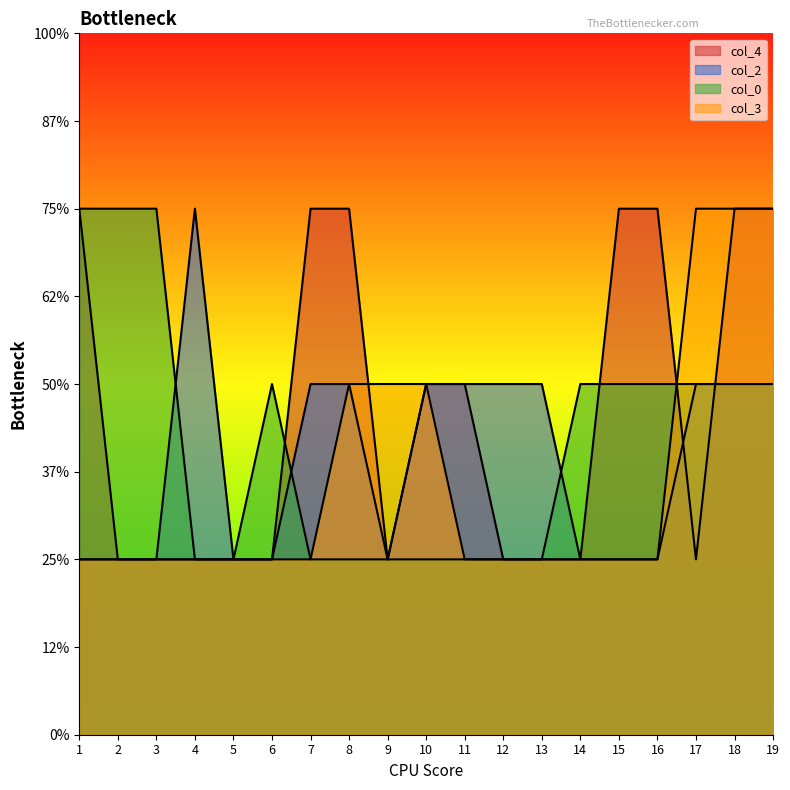

What is the difference between the maximum and minimum values in the col_2 series?

2